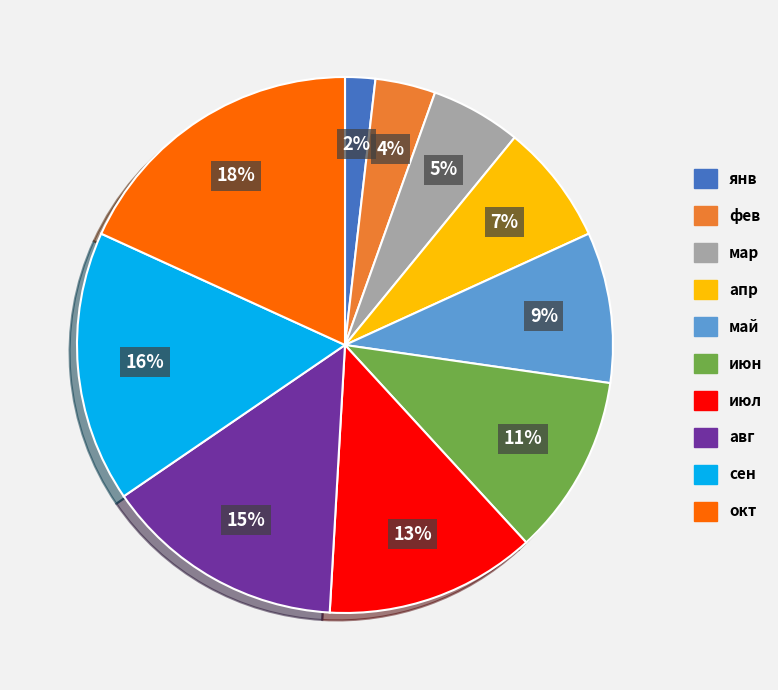

How many slices are in this pie chart?

10